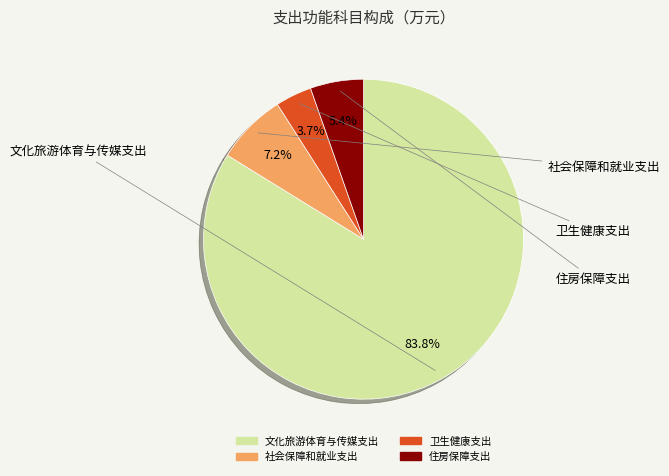

Count the number of slices in the pie.

4